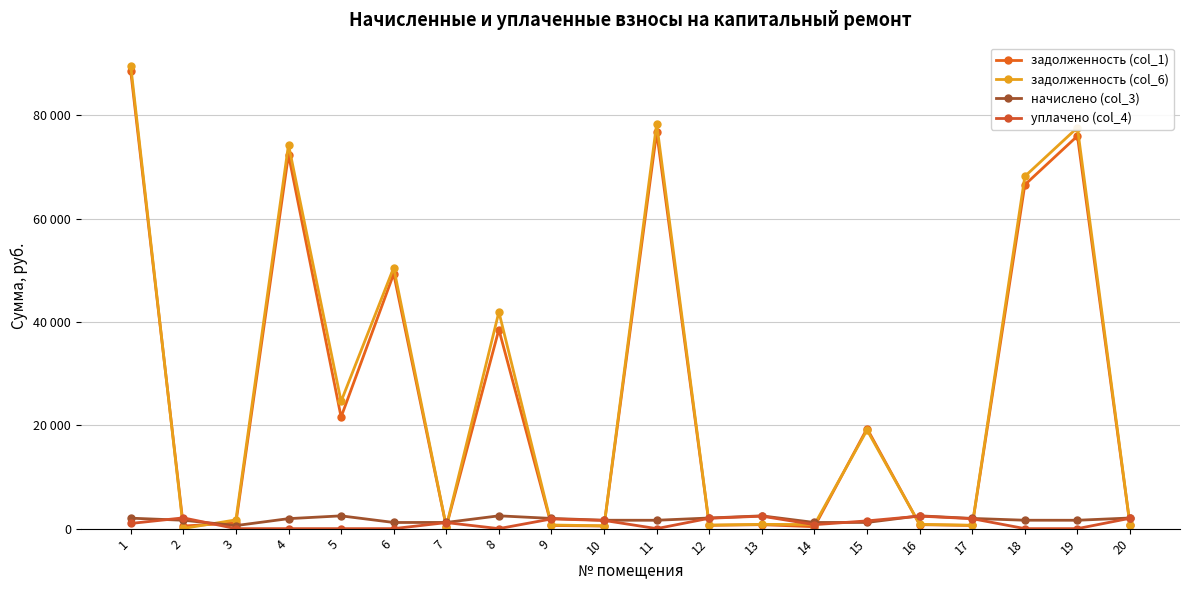

Is this an area chart (filled region under the line)?

No